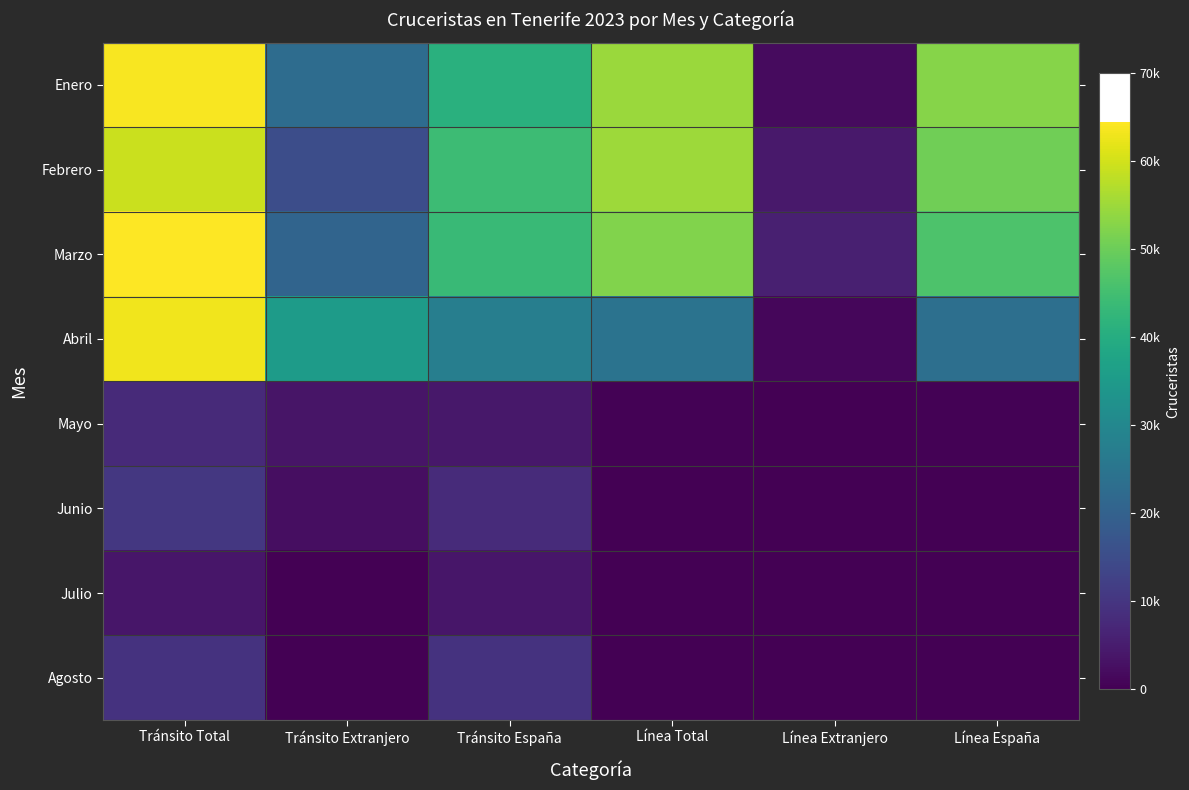

Reading right to left, extract all data points from this chart.

Enero: Línea España=52706	Línea Extranjero=1988	Línea Total=54694	Tránsito España=41012	Tránsito Extranjero=22711	Tránsito Total=63723
Febrero: Línea España=50581	Línea Extranjero=4357	Línea Total=54938	Tránsito España=44106	Tránsito Extranjero=15270	Tránsito Total=59376
Marzo: Línea España=46464	Línea Extranjero=5700	Línea Total=52164	Tránsito España=43756	Tránsito Extranjero=20714	Tránsito Total=64470
Abril: Línea España=23569	Línea Extranjero=1042	Línea Total=24611	Tránsito España=27517	Tránsito Extranjero=35491	Tránsito Total=63008
Mayo: Línea España=358	Línea Extranjero=30	Línea Total=388	Tránsito España=4181	Tránsito Extranjero=3622	Tránsito Total=7803
Junio: Línea España=50	Línea Extranjero=7	Línea Total=57	Tránsito España=8053	Tránsito Extranjero=2336	Tránsito Total=10389
Julio: Línea España=19	Línea Extranjero=0	Línea Total=19	Tránsito España=3924	Tránsito Extranjero=0	Tránsito Total=3924
Agosto: Línea España=14	Línea Extranjero=0	Línea Total=14	Tránsito España=9392	Tránsito Extranjero=0	Tránsito Total=9392